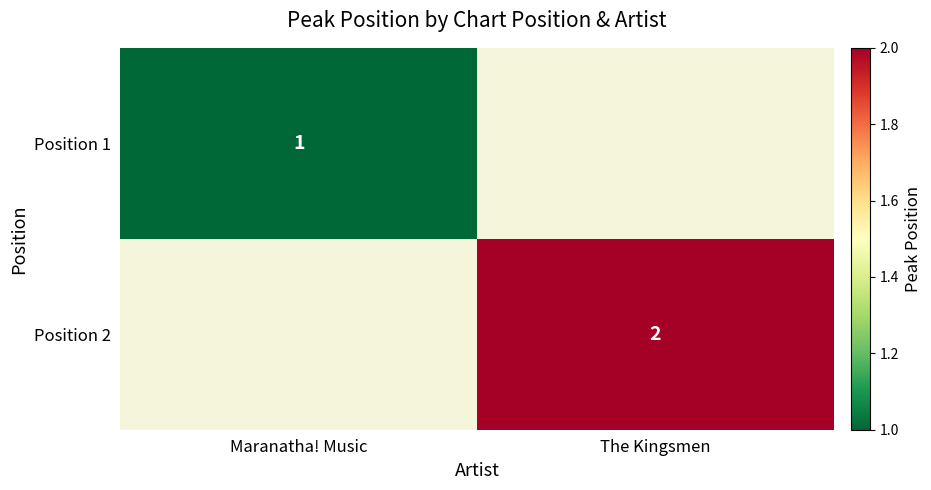

At which category does the chart reach its peak across all series?

The Kingsmen